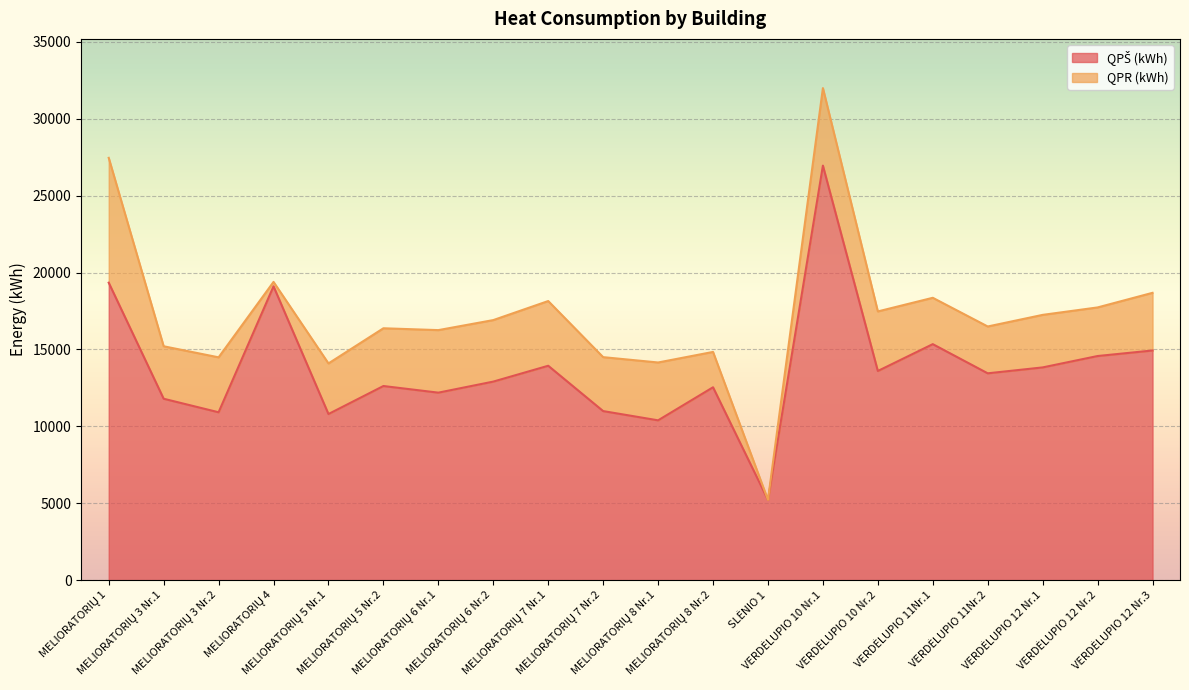

Count the number of categories in the chart.

20